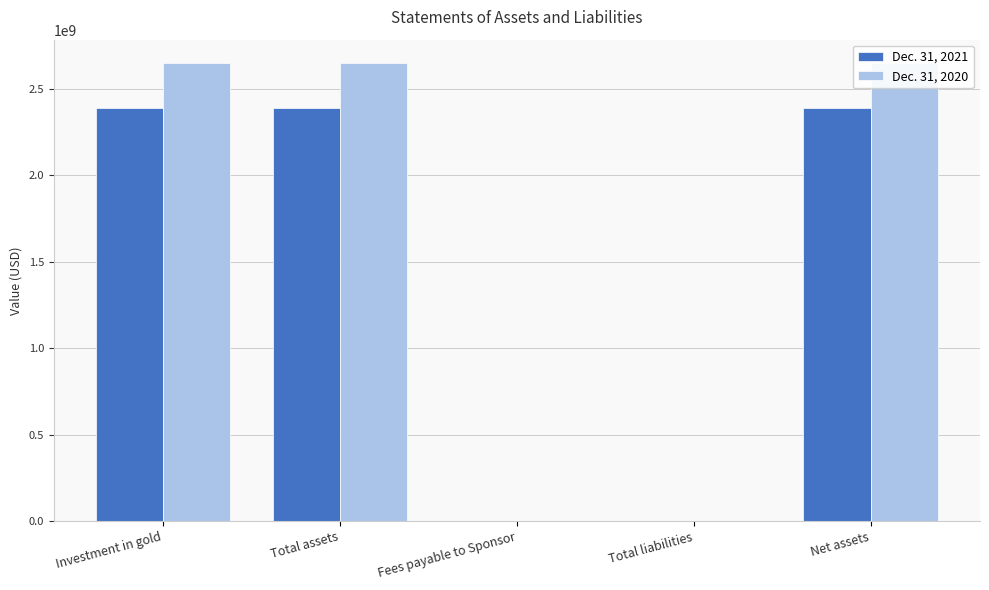

What is the maximum value shown in the chart?

2652891000